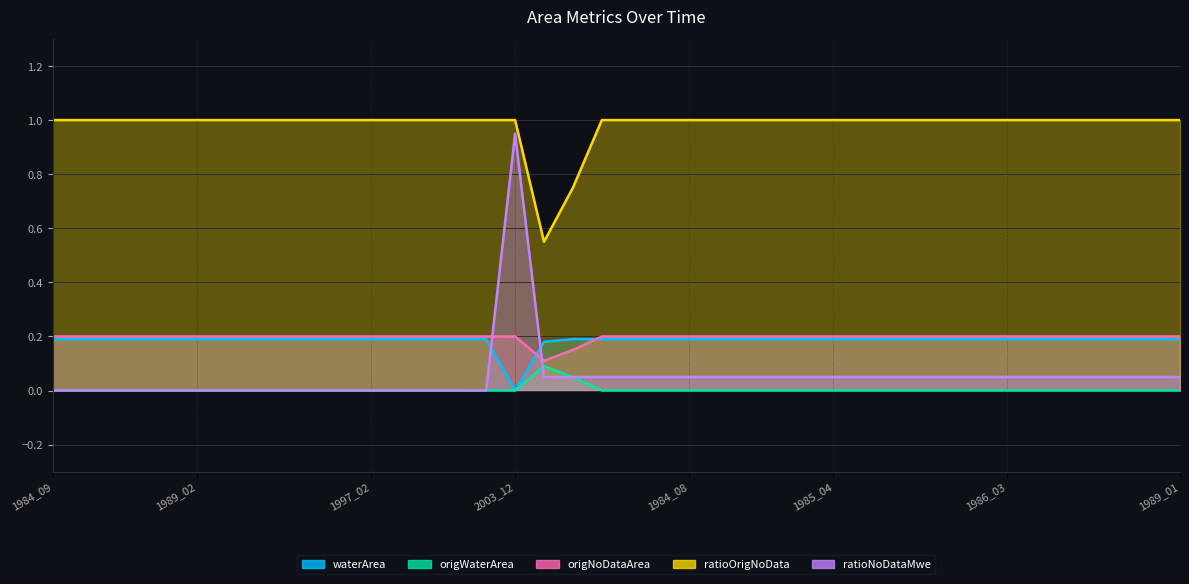

True or false: origWaterArea has a value of 0.1 at 2003_03.

True